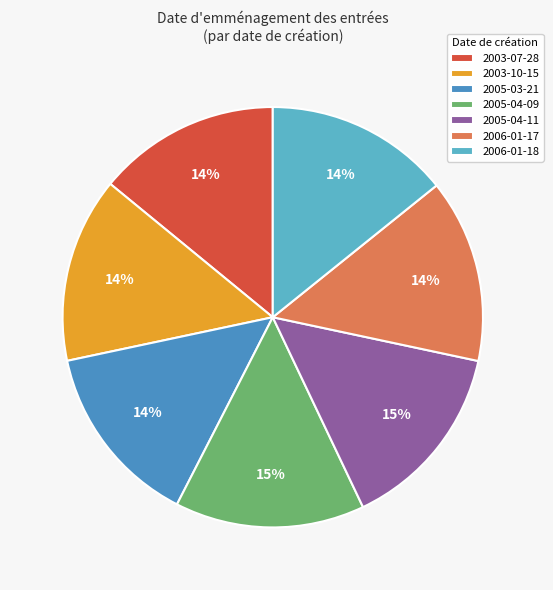

Does 2006-01-18 account for over 50% of the chart?

No